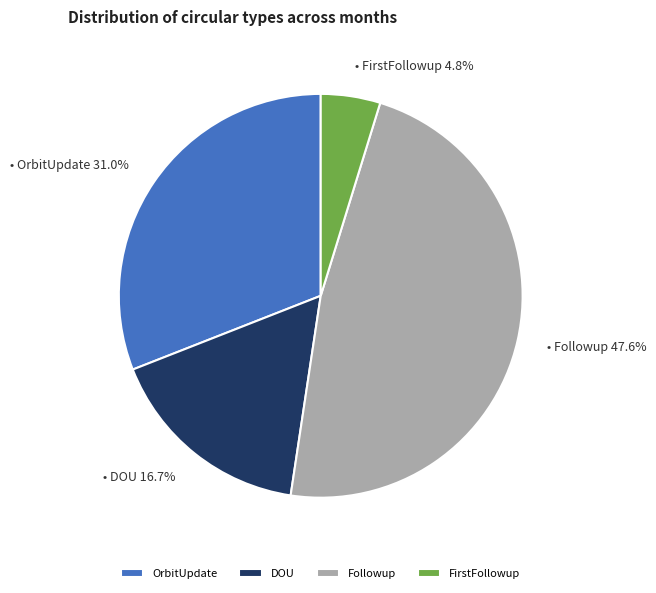

Is the sum of OrbitUpdate and FirstFollowup greater than half?

No